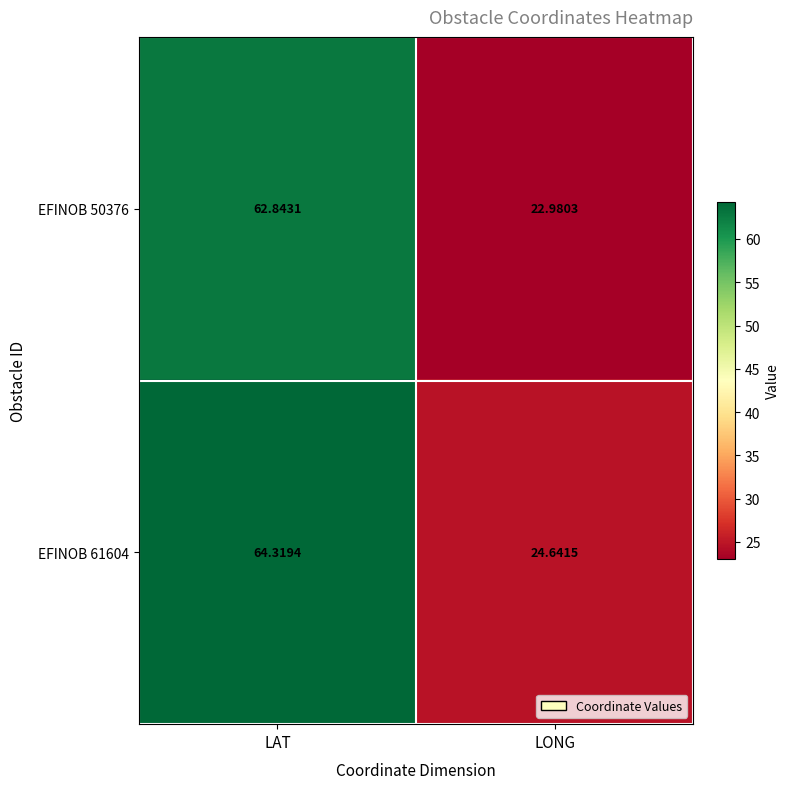

Rank the series by their maximum value, from lowest to highest.

EFINOB 50376, EFINOB 61604